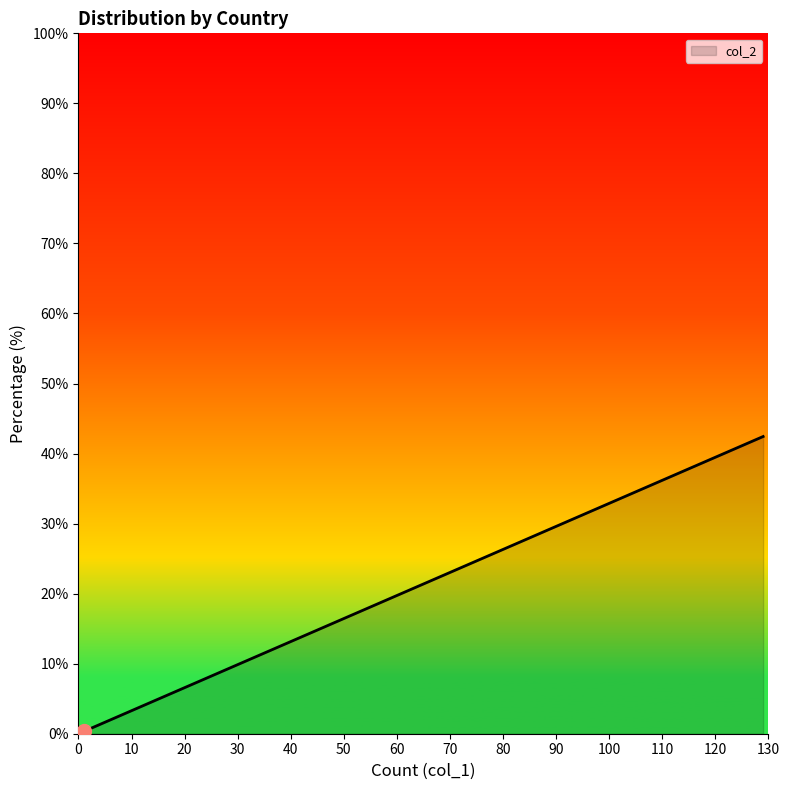

Does the chart display data point markers on the line(s)?

No